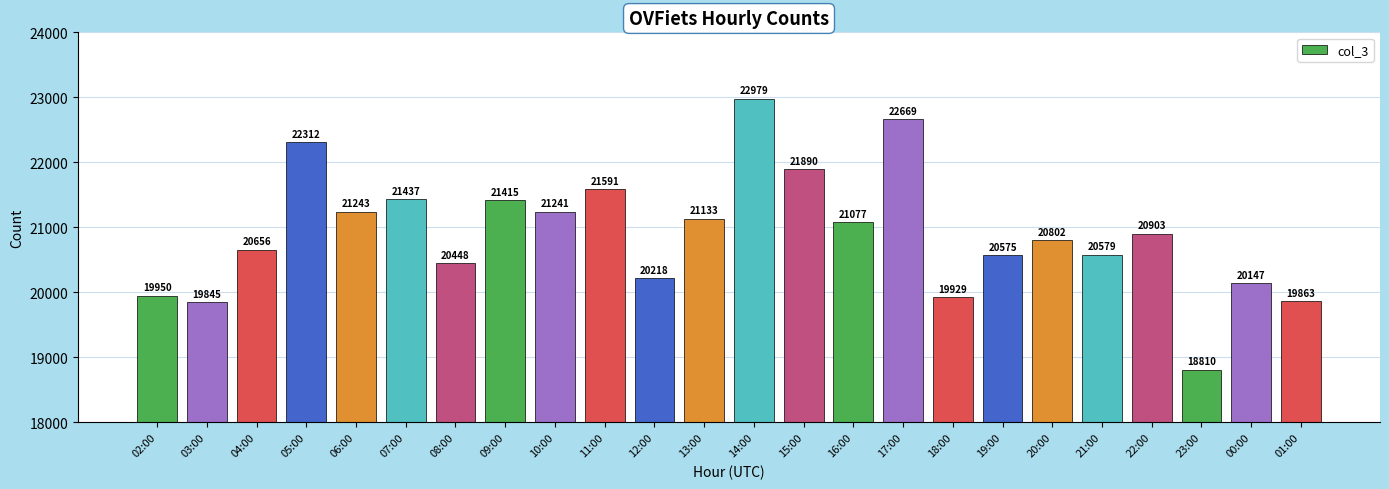

How many values are below 20903?

12